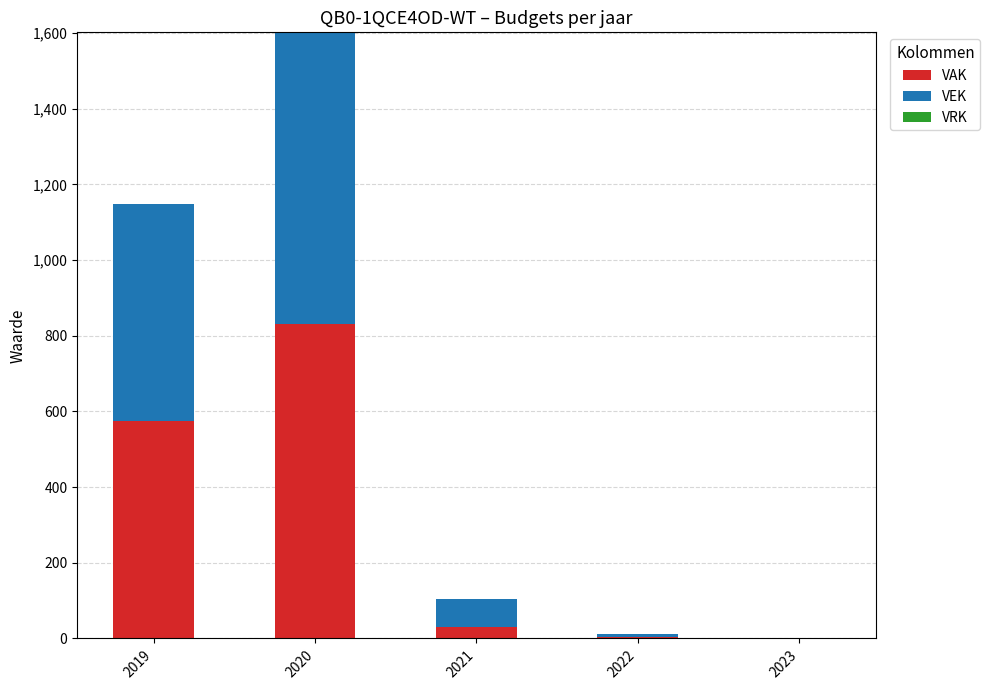

Is it true that VAK equals 574 at 2019?

True